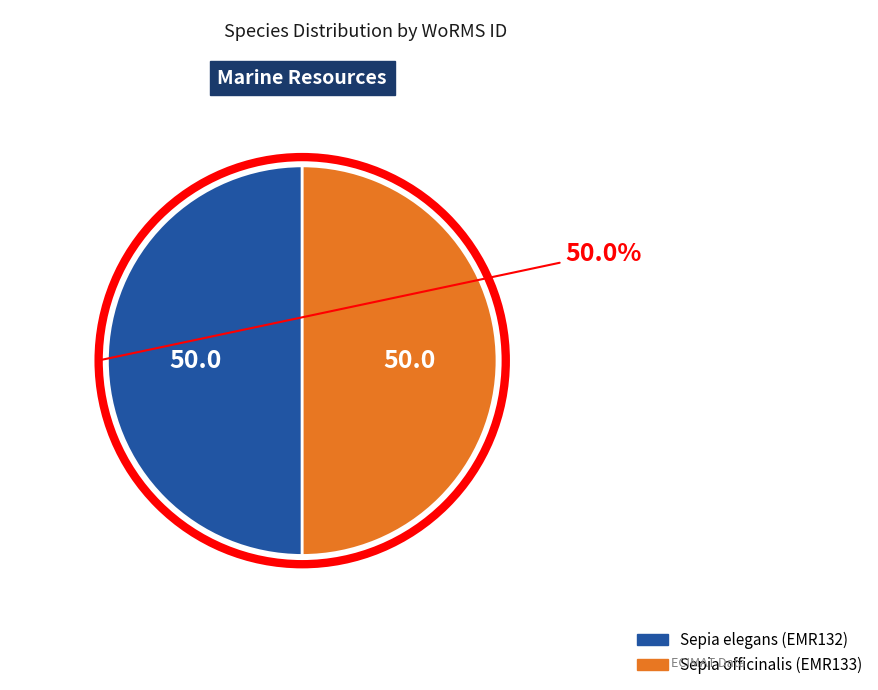

Approximately how many times larger is the value at Sepia officinalis (EMR133) compared to Sepia elegans (EMR132)?

1.0